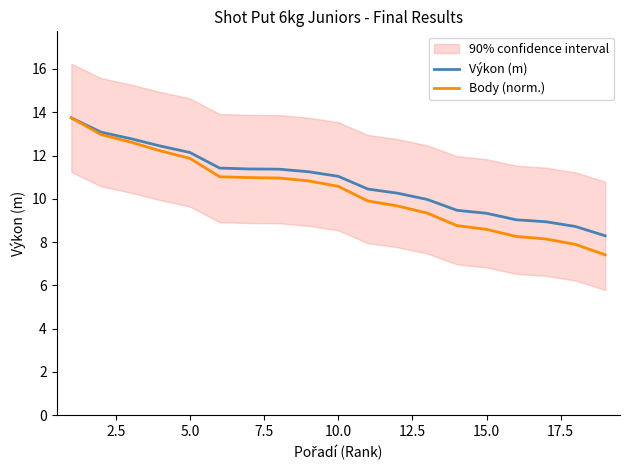

What is the difference between the maximum and second lowest values in the Body (norm.) series?

5.8